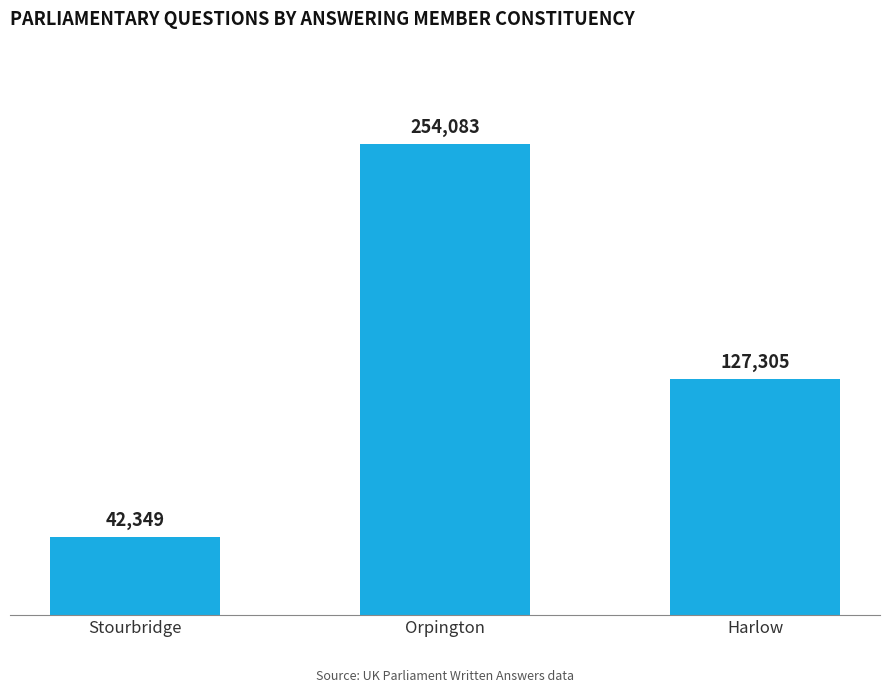

What is the sum of all values?

423737